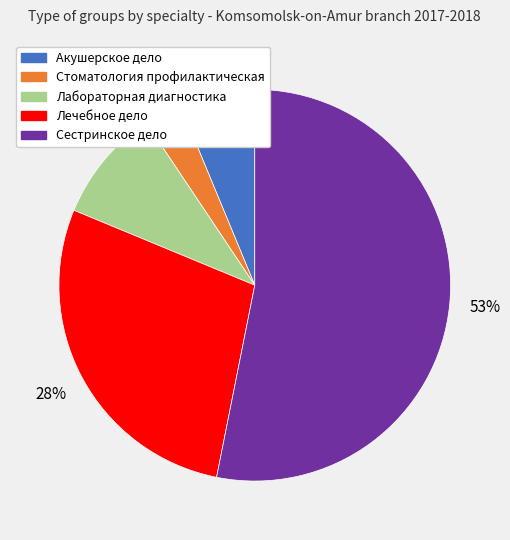

To the nearest percent, what portion does Стоматология профилактическая represent?

3%